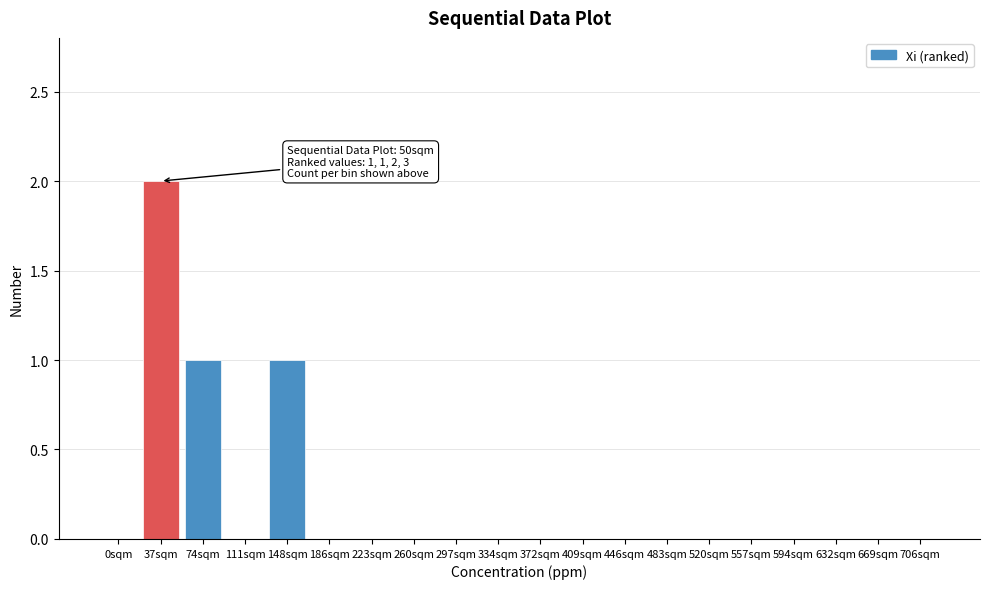

Reading left to right, transcribe all the data shown in this chart.

0sqm=0	37sqm=2	74sqm=1	111sqm=0	148sqm=1	186sqm=0	223sqm=0	260sqm=0	297sqm=0	334sqm=0	372sqm=0	409sqm=0	446sqm=0	483sqm=0	520sqm=0	557sqm=0	594sqm=0	632sqm=0	669sqm=0	706sqm=0